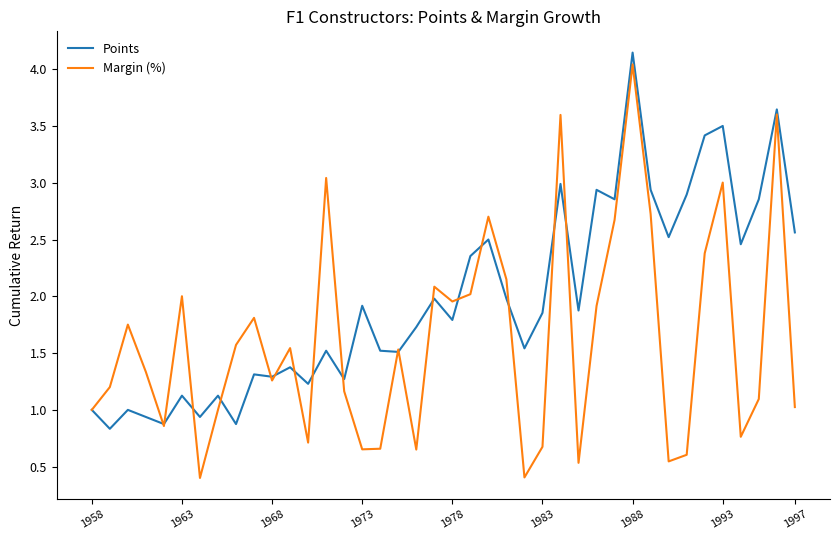

In Margin (%), how many points are higher than both neighbors (excluding endpoints)?

12